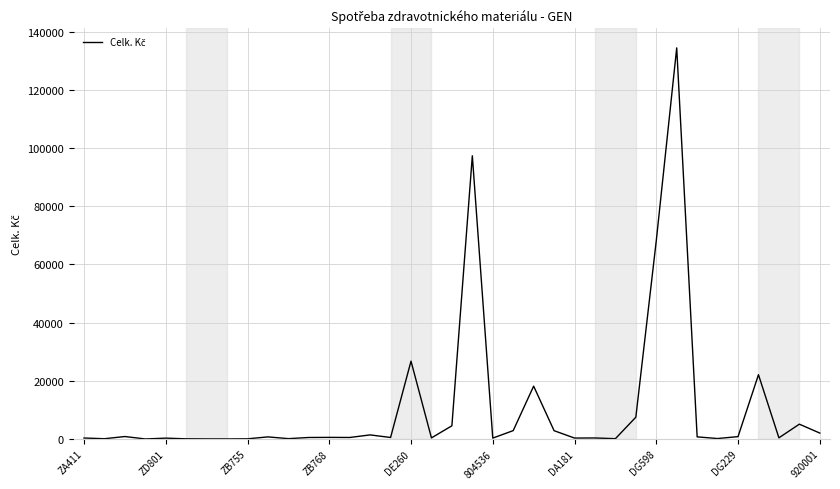

Count the number of categories in the chart.

37